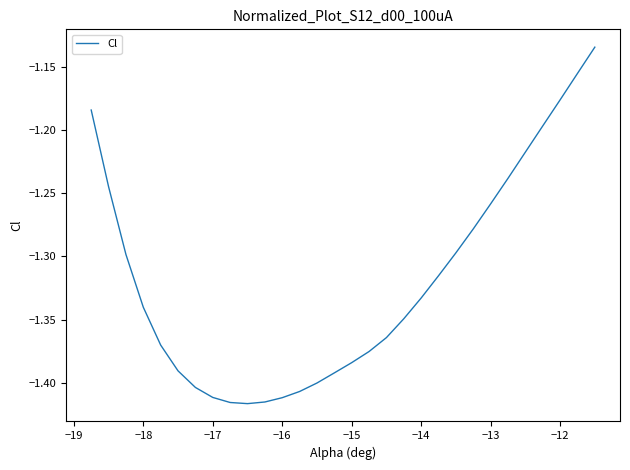

What is the difference between the maximum and minimum values?

0.3